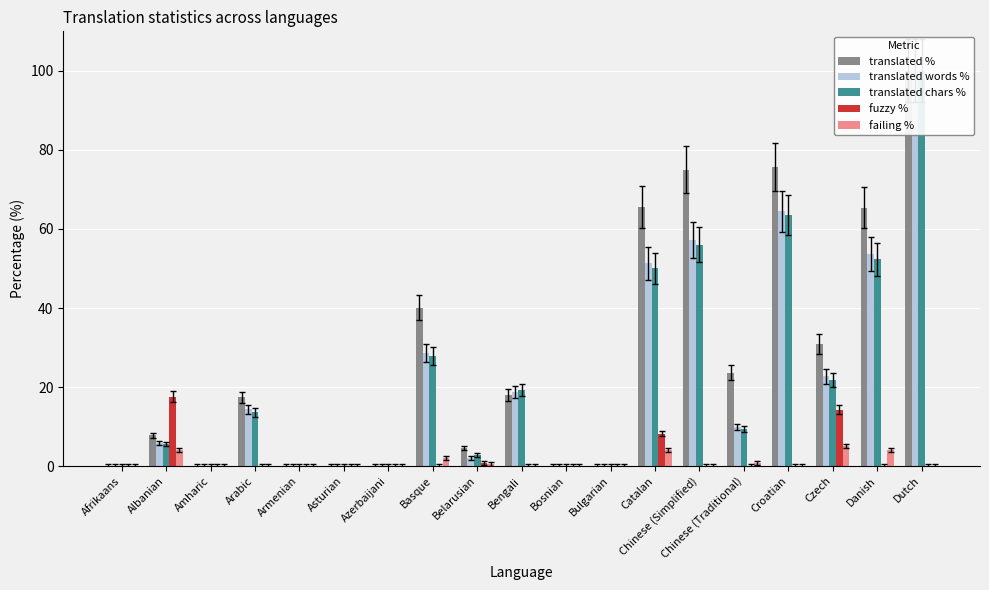

Is it true that translated chars % equals 0.0 at Bulgarian?

True